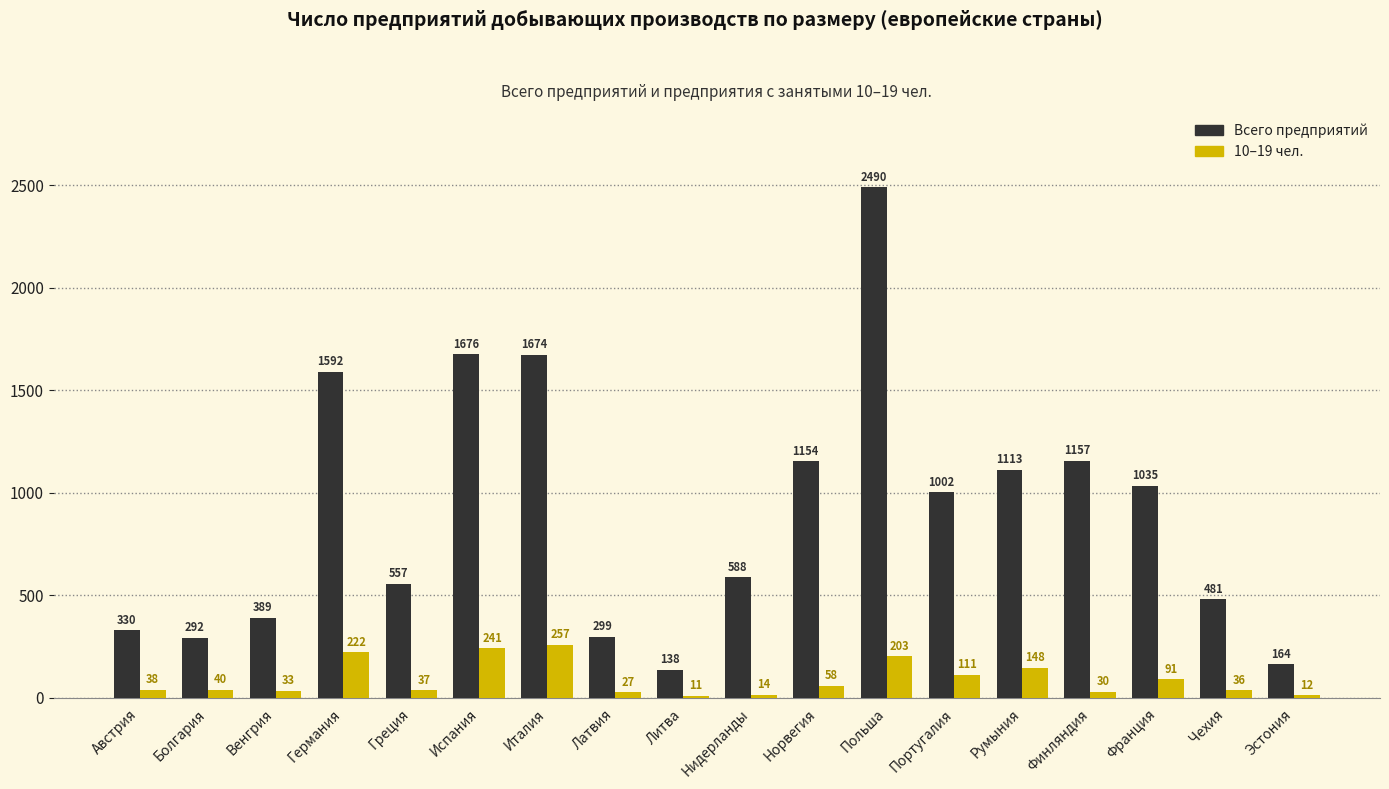

Reading left to right, what are all the values shown in this chart?

Всего предприятий: Австрия=330	Болгария=292	Венгрия=389	Германия=1592	Греция=557	Испания=1676	Италия=1674	Латвия=299	Литва=138	Нидерланды=588	Норвегия=1154	Польша=2490	Португалия=1002	Румыния=1113	Финляндия=1157	Франция=1035	Чехия=481	Эстония=164
10–19 чел.: Австрия=38	Болгария=40	Венгрия=33	Германия=222	Греция=37	Испания=241	Италия=257	Латвия=27	Литва=11	Нидерланды=14	Норвегия=58	Польша=203	Португалия=111	Румыния=148	Финляндия=30	Франция=91	Чехия=36	Эстония=12